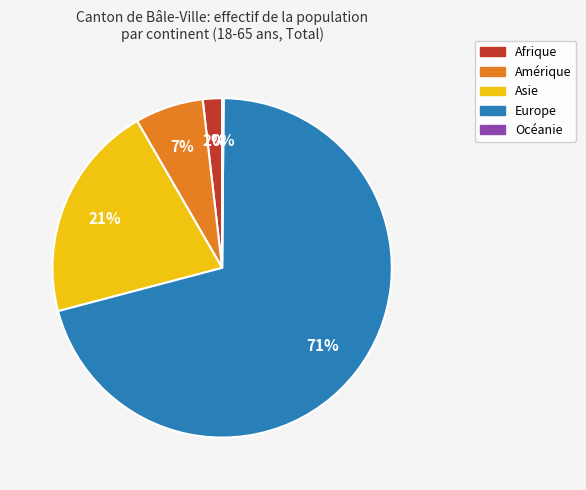

To the nearest percent, what is the average slice percentage?

20%